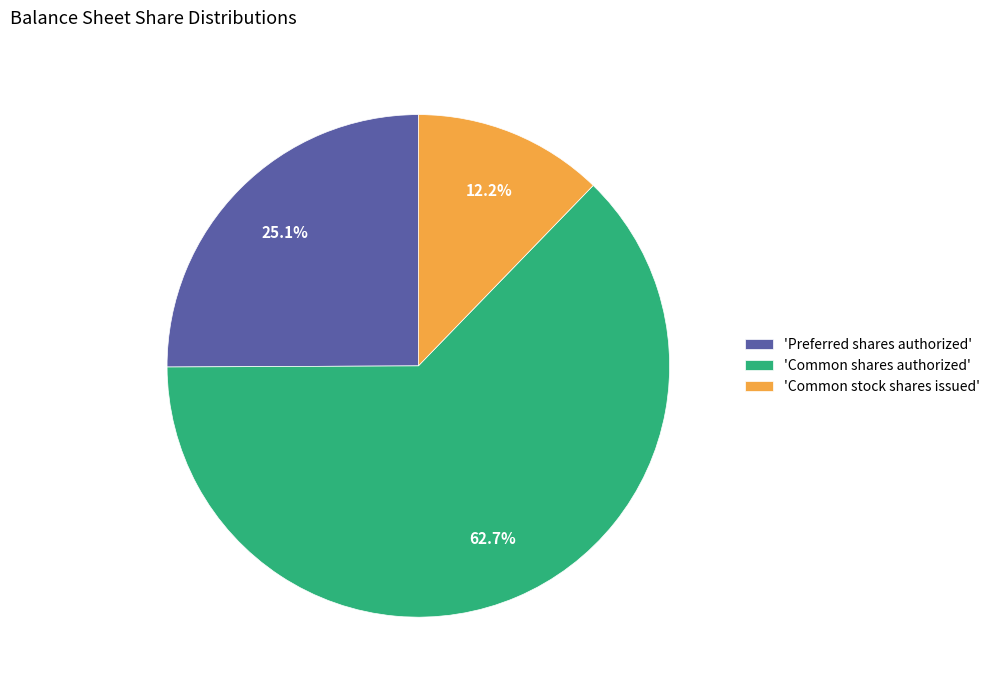

What is the ratio of the value at 'Preferred shares authorized' to the value at 'Common shares authorized'?

0.4